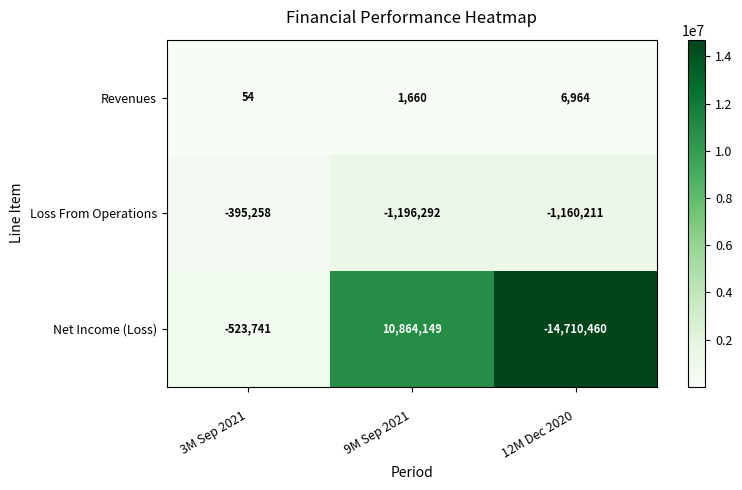

What is the sum of all Net Income (Loss) values?

-4370052